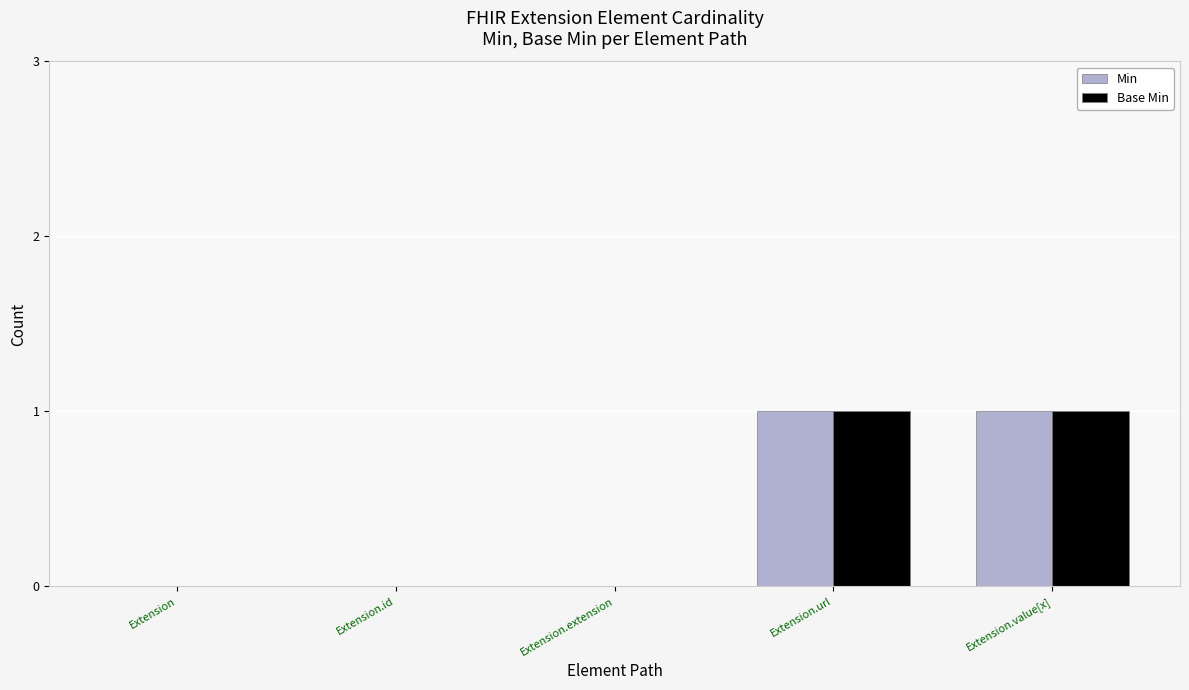

True or false: Base Min has a value of 0 at Extension.

True